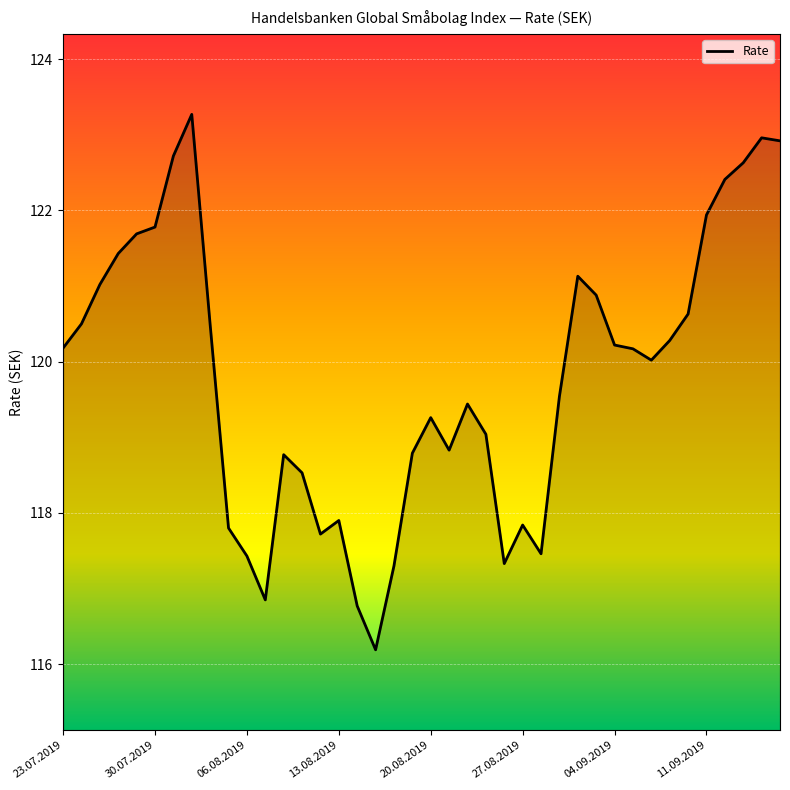

What is the maximum value shown in the chart?

123.3